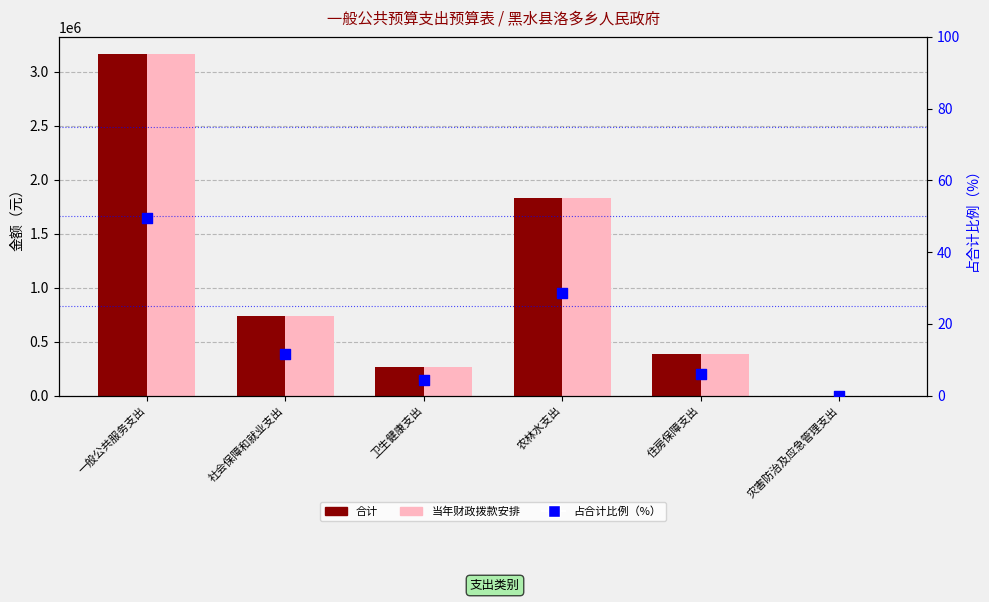

What are all the series names shown in the legend?

合计, 当年财政拨款安排, 占合计比例（%）